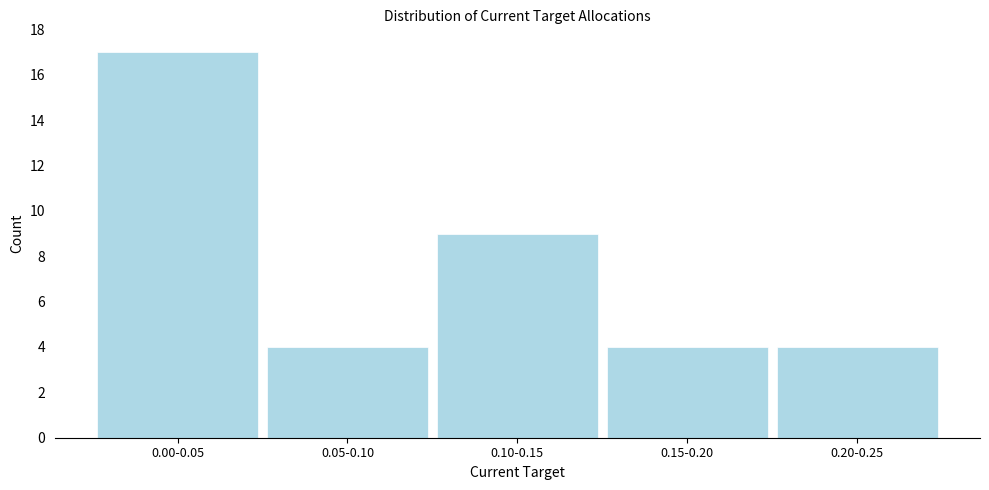

Reading right to left, what are all the values shown in this chart?

0.20-0.25=4	0.15-0.20=4	0.10-0.15=9	0.05-0.10=4	0.00-0.05=17